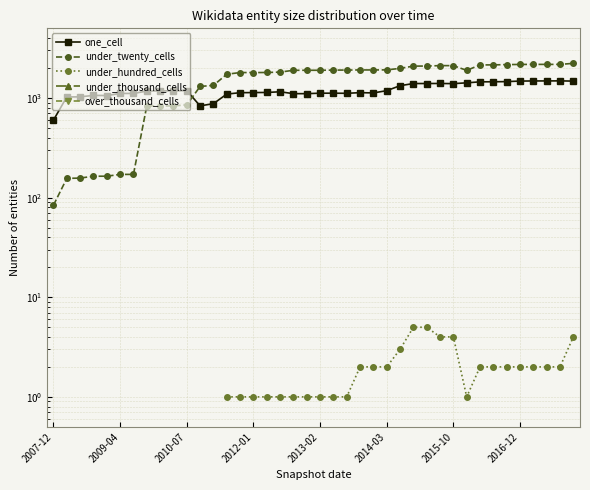

Count the number of data series in this chart.

5